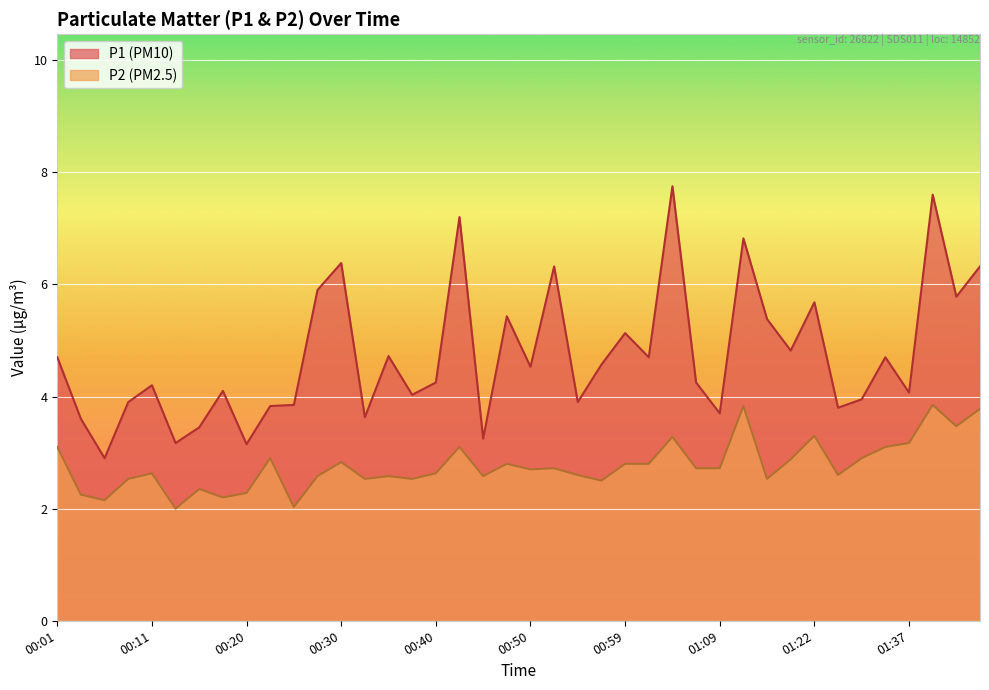

Reading left to right, what are all the values shown in this chart?

P1: 00:01=4.7	00:03=3.6	00:06=2.9	00:08=3.9	00:11=4.2	00:13=3.2	00:15=3.5	00:18=4.1	00:20=3.1	00:23=3.8	00:25=3.9	00:28=5.9	00:30=6.4	00:32=3.6	00:35=4.7	00:37=4.0	00:40=4.2	00:42=7.2	00:45=3.2	00:47=5.4	00:50=4.5	00:52=6.3	00:54=3.9	00:57=4.6	00:59=5.1	01:02=4.7	01:04=7.8	01:07=4.2	01:09=3.7	01:11=6.8	01:14=5.4	01:17=4.8	01:22=5.7	01:25=3.8	01:28=4.0	01:31=4.7	01:37=4.1	01:39=7.6	01:42=5.8	01:44=6.3
P2: 00:01=3.1	00:03=2.2	00:06=2.1	00:08=2.5	00:11=2.6	00:13=2.0	00:15=2.4	00:18=2.2	00:20=2.3	00:23=2.9	00:25=2.0	00:28=2.6	00:30=2.8	00:32=2.5	00:35=2.6	00:37=2.5	00:40=2.6	00:42=3.1	00:45=2.6	00:47=2.8	00:50=2.7	00:52=2.7	00:54=2.6	00:57=2.5	00:59=2.8	01:02=2.8	01:04=3.3	01:07=2.7	01:09=2.7	01:11=3.8	01:14=2.5	01:17=2.9	01:22=3.3	01:25=2.6	01:28=2.9	01:31=3.1	01:37=3.2	01:39=3.9	01:42=3.5	01:44=3.8